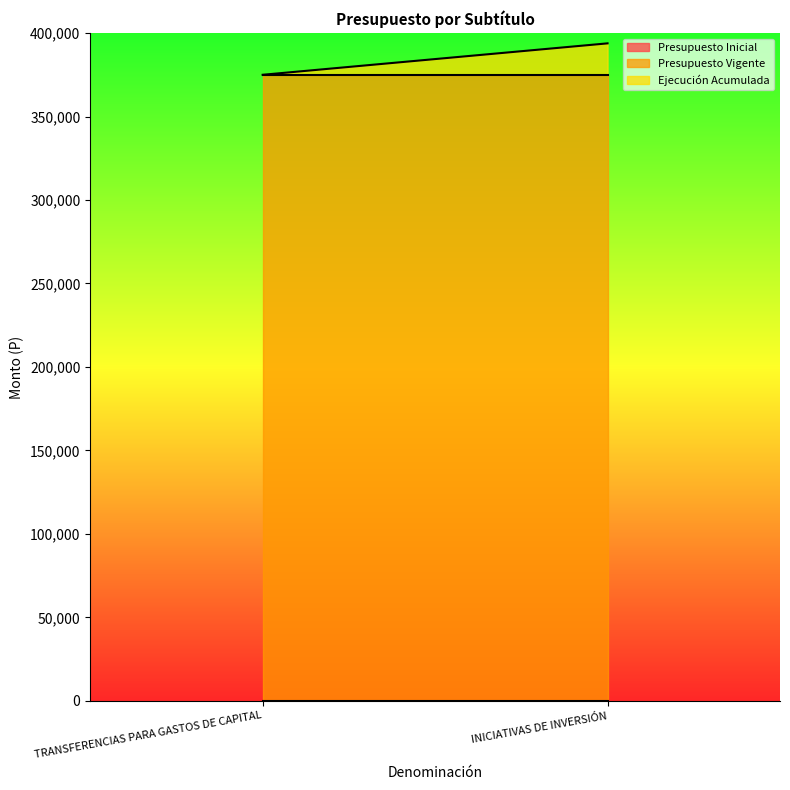

Count the number of data series in this chart.

3